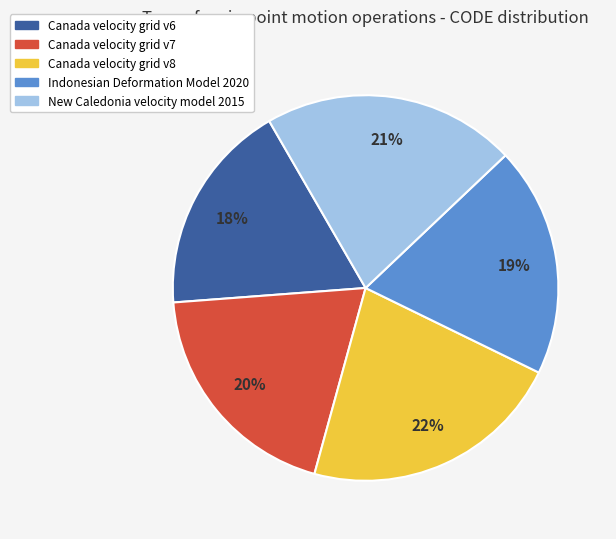

Which slice is the smallest?

Canada velocity grid v6